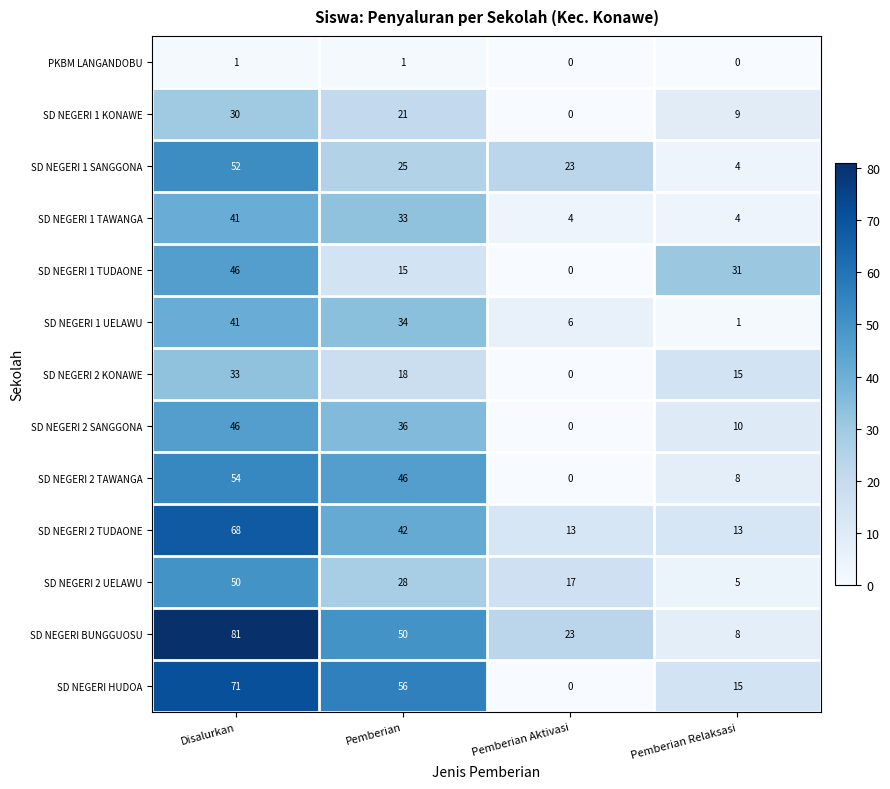

The SD NEGERI 1 TUDAONE series shows 62 at Disalurkan. True or false?

False